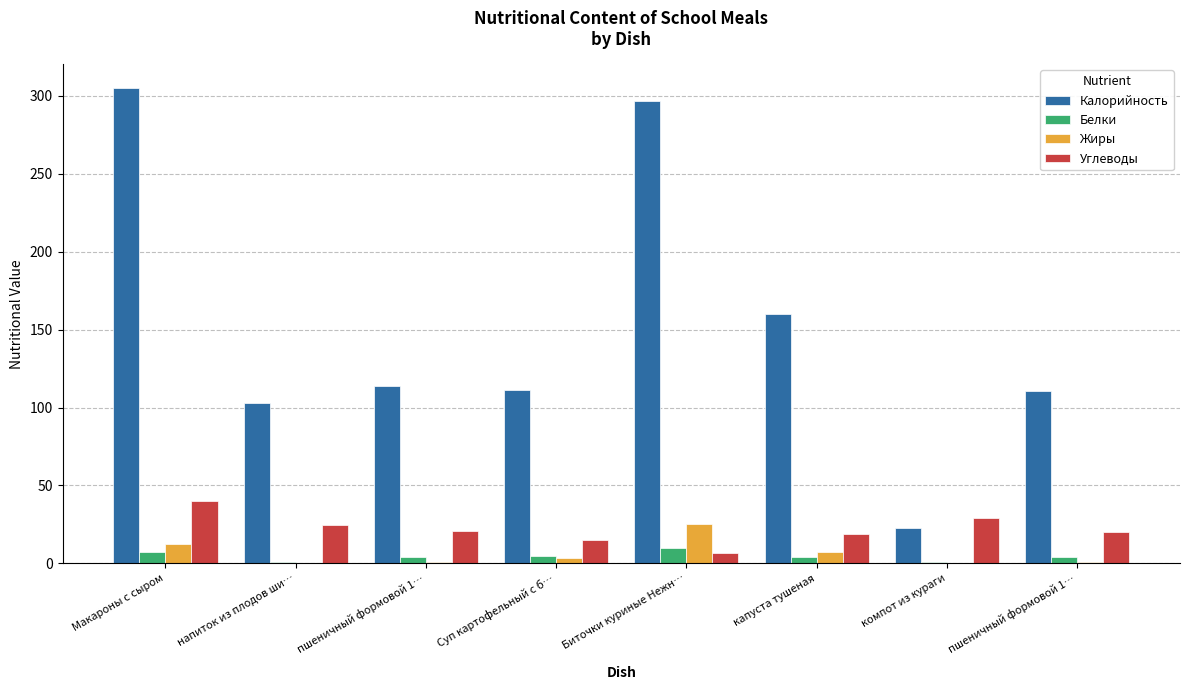

True or false: Жиры has a value of 3.6 at Суп картофельный с б….

True